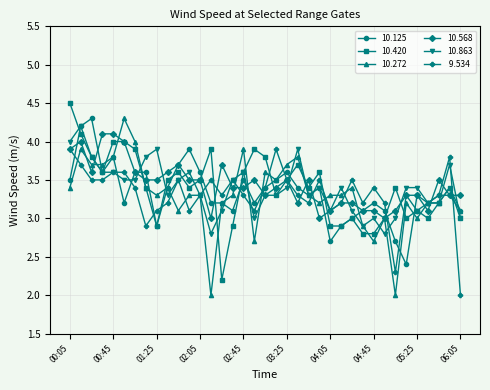

What is the greatest value displayed?

4.5